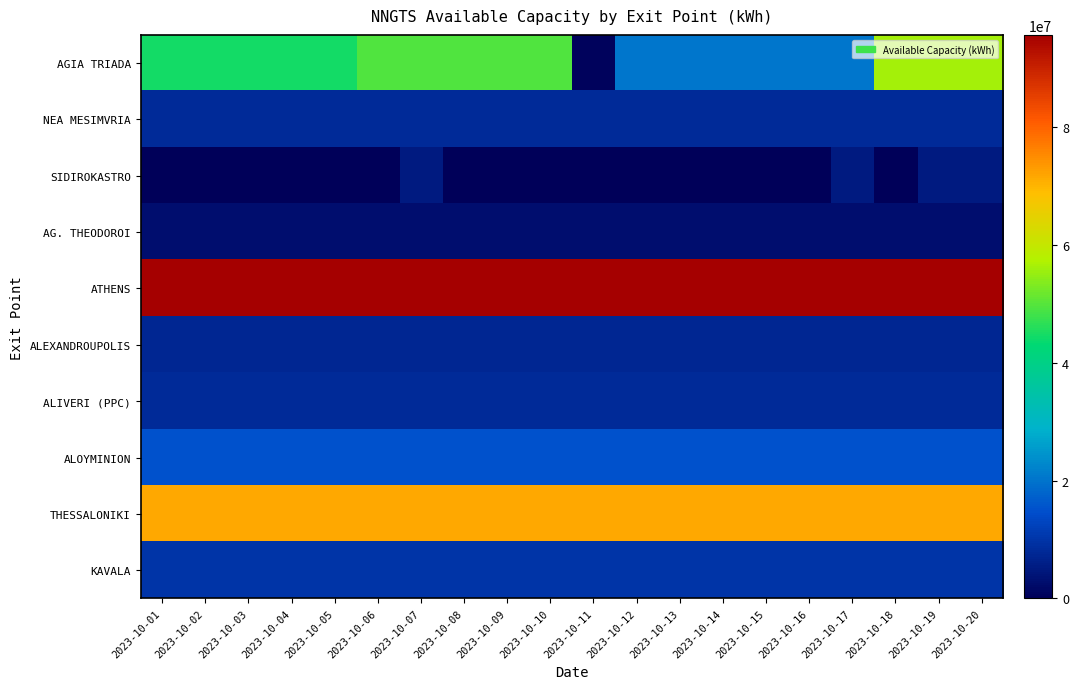

What is the spread (max minus min) of values at 2023-10-14?

95642153